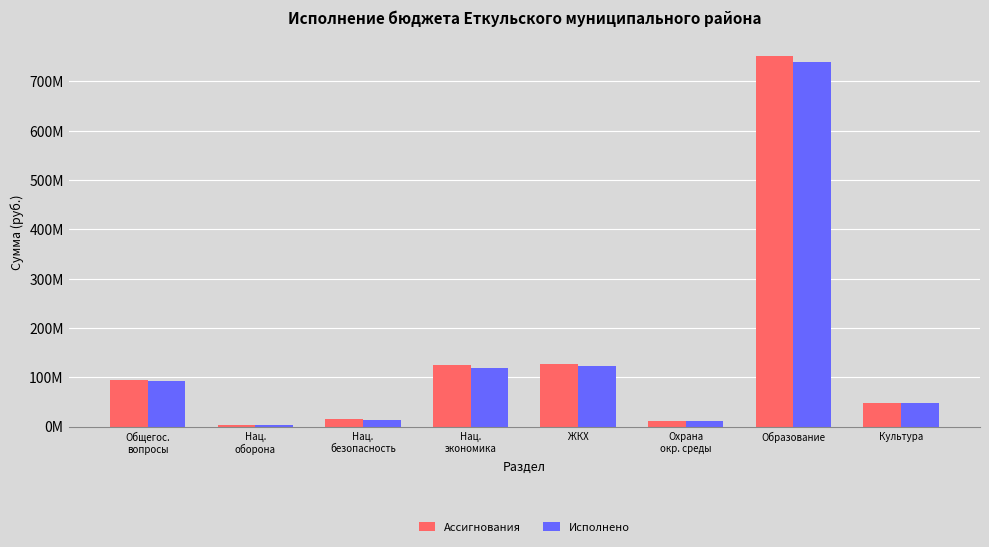

What are all the series names shown in the legend?

Ассигнования, Исполнено